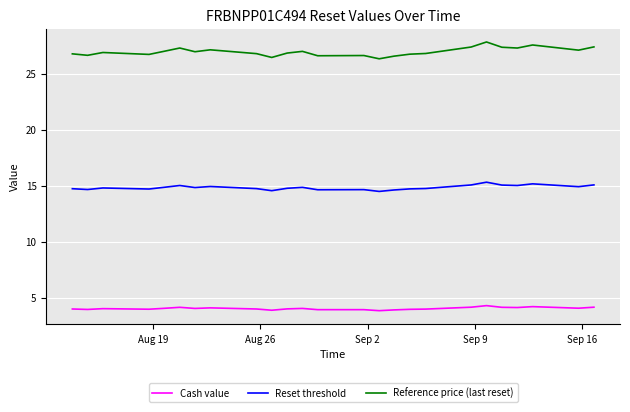

How many lines are shown in the chart?

3